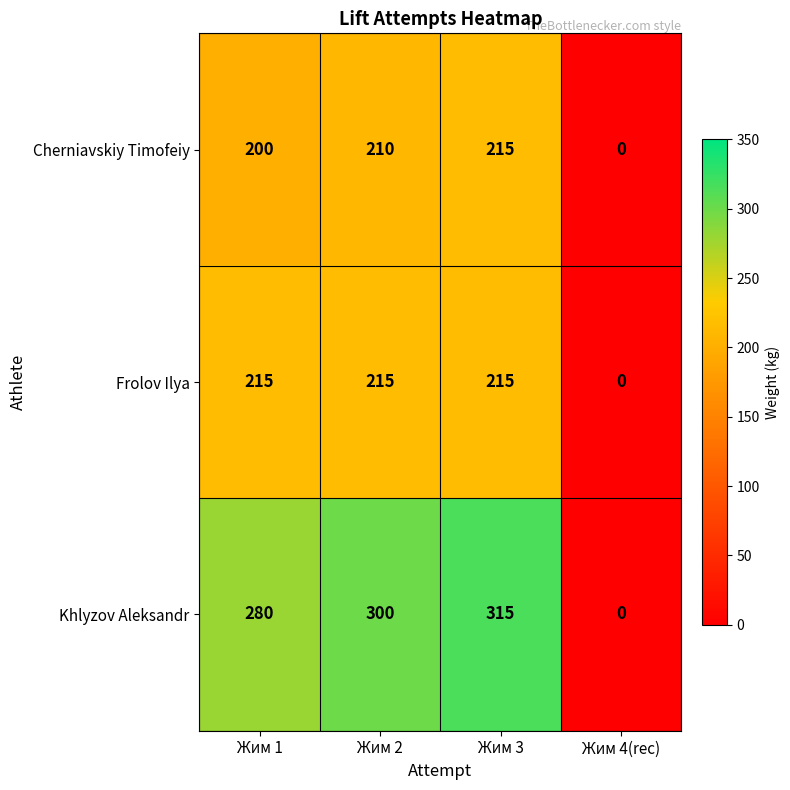

Reading left to right, what are all the values shown in this chart?

Cherniavskiy Timofeiy: 200	210	215	0
Frolov Ilya: 215	215	215	0
Khlyzov Aleksandr: 280	300	315	0